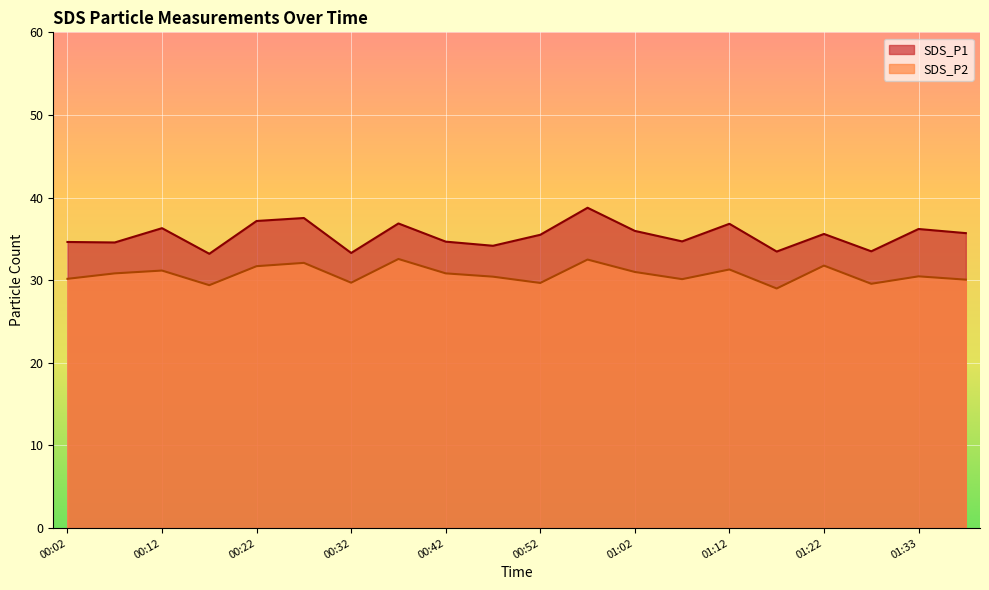

In SDS_P1, how many points are lower than both neighbors (excluding endpoints)?

7